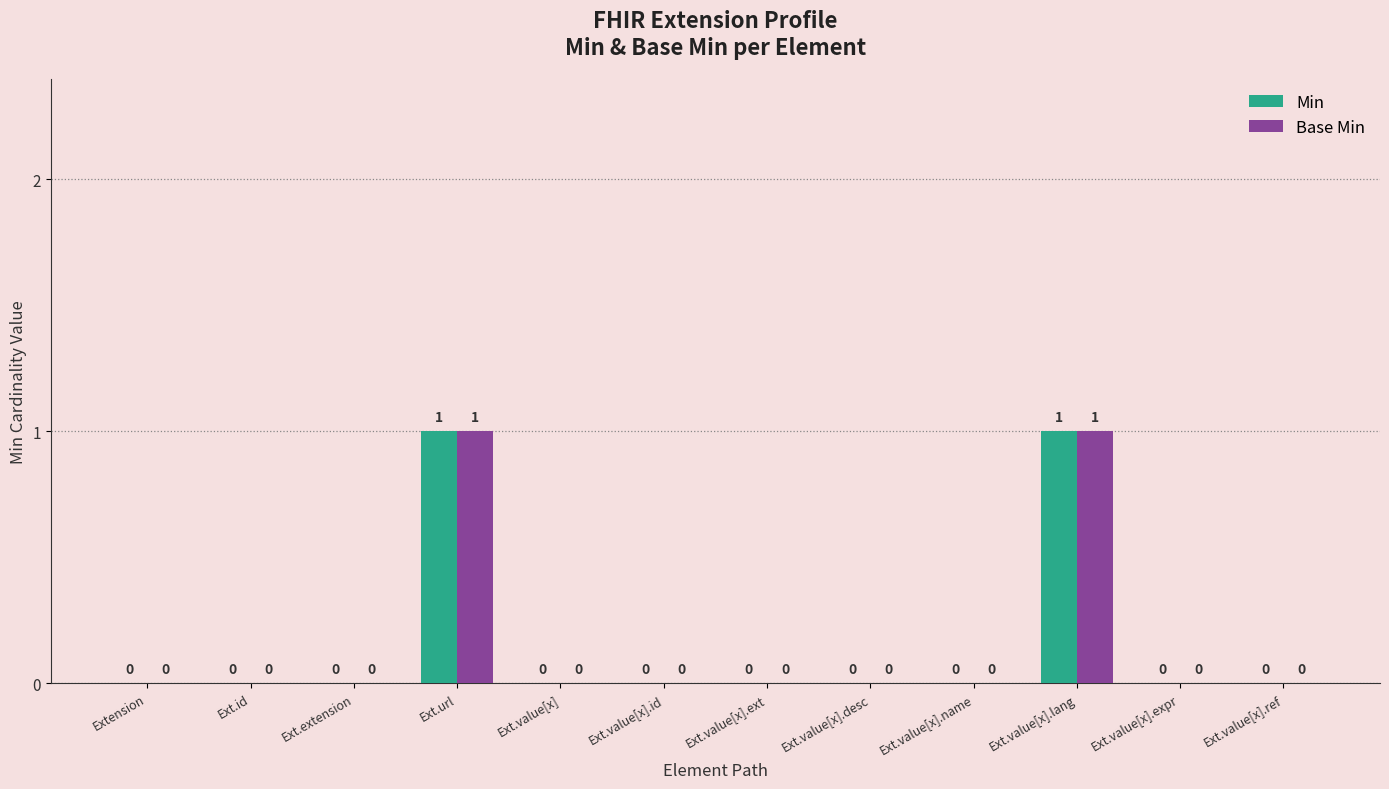

Is it true that Base Min equals -1 at Ext.value[x].ref?

False